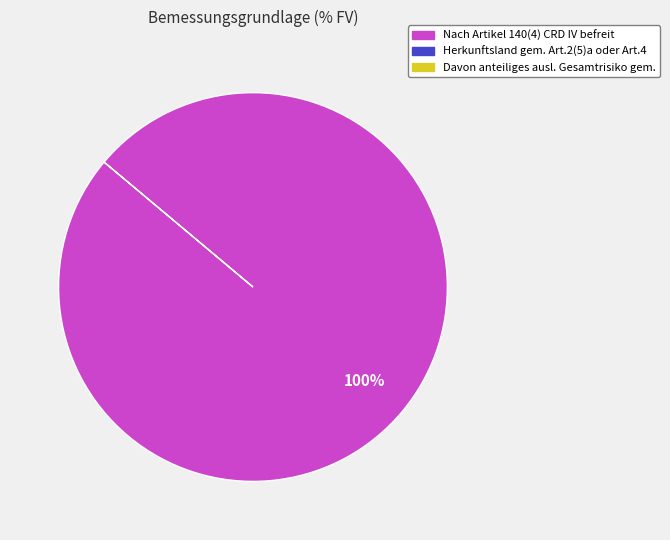

Is there any slice that represents more than half of the pie?

Yes